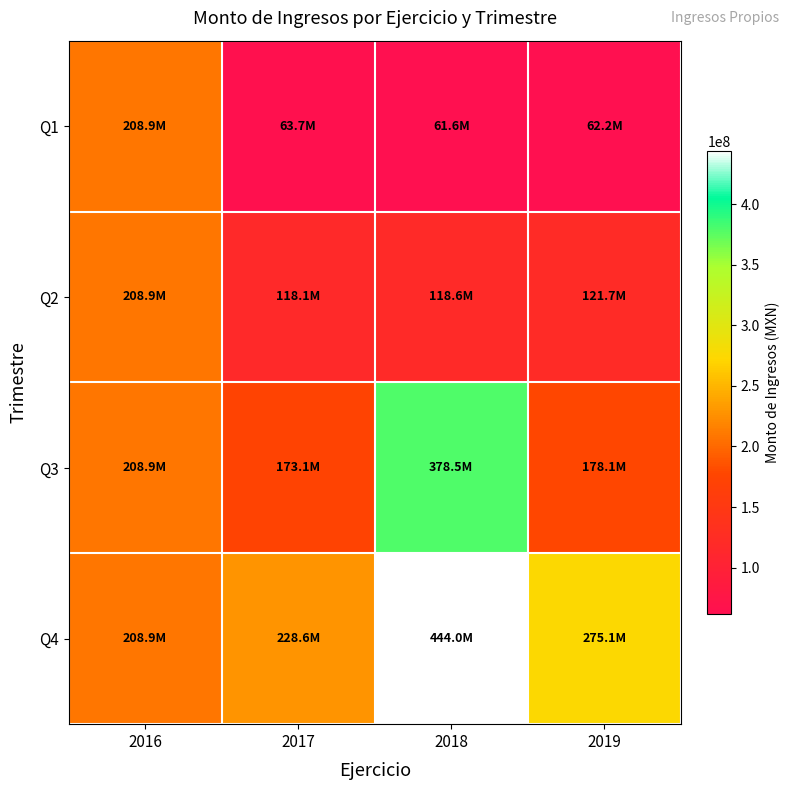

Reading left to right, what are all the values shown in this chart?

Q1: 2016=208889628	2017=63667581	2018=61633354	2019=62189814
Q2: 2016=208889628	2017=118119140	2018=118592407	2019=121690944
Q3: 2016=208889628	2017=173105216	2018=378505151	2019=178125562
Q4: 2016=208889628	2017=228644186	2018=443979762	2019=275080525